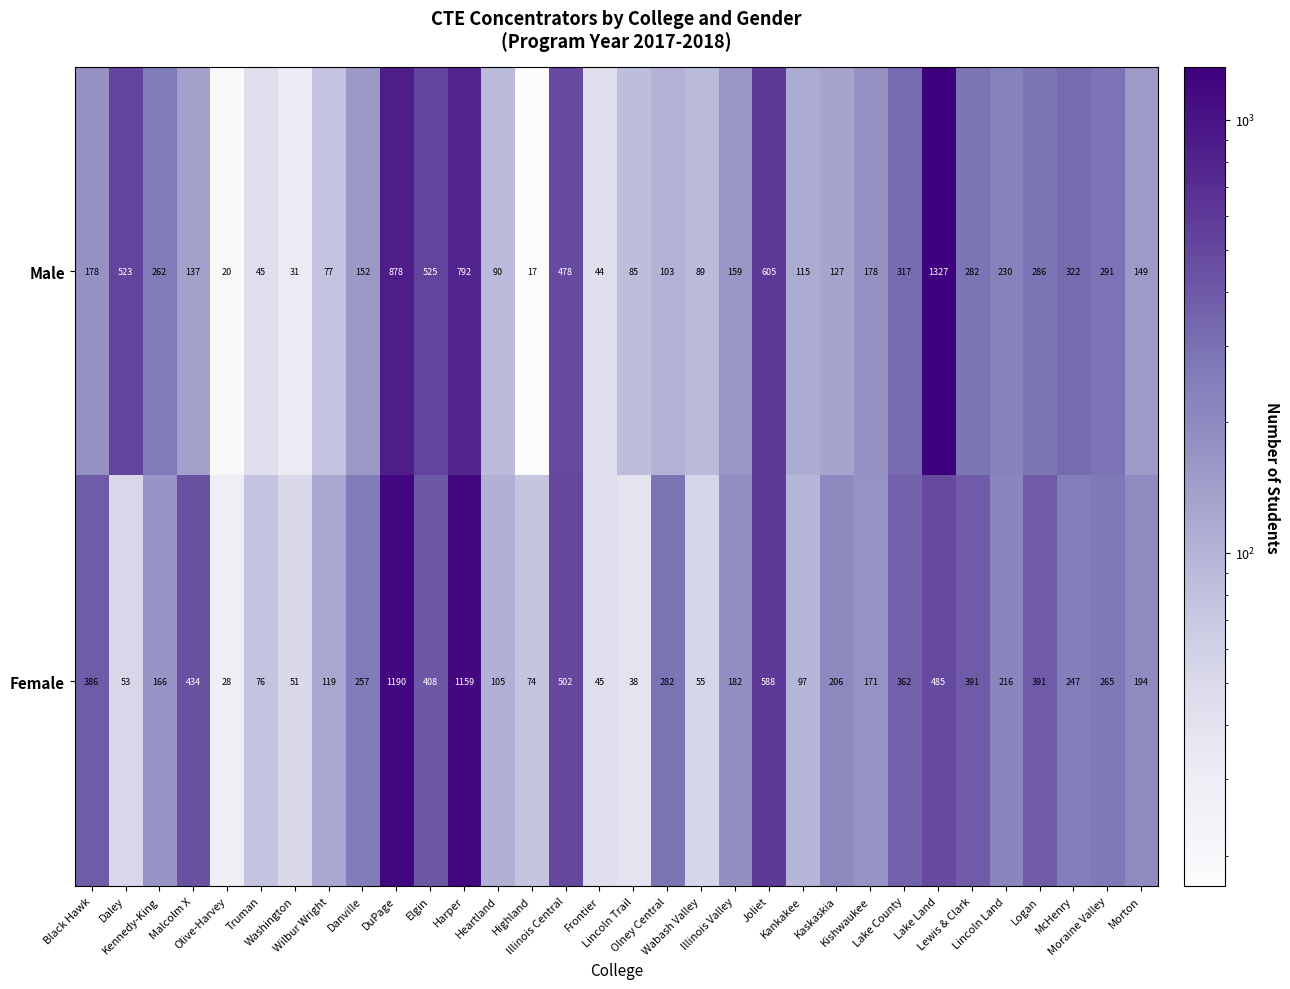

Which series has the largest range (max minus min)?

Male